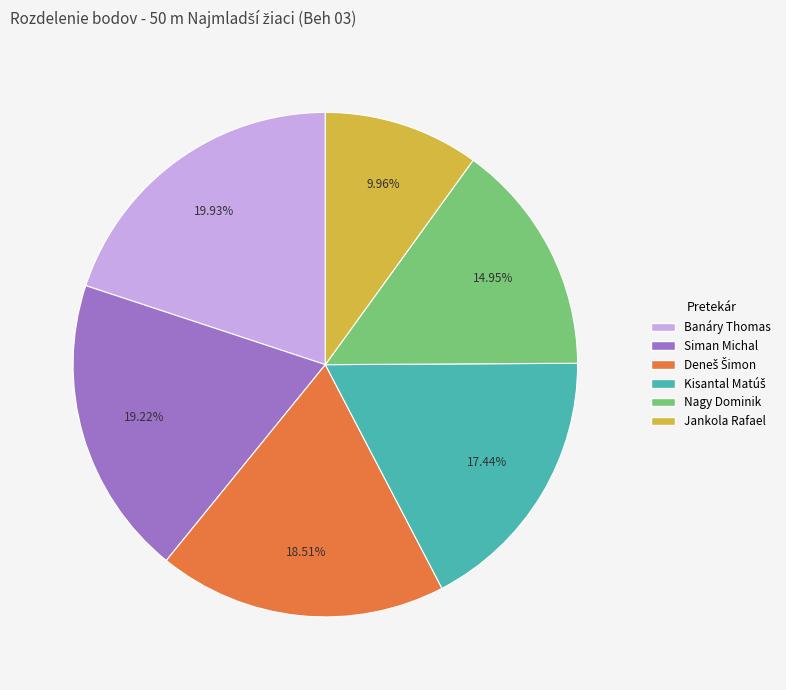

How many slices are in this pie chart?

6